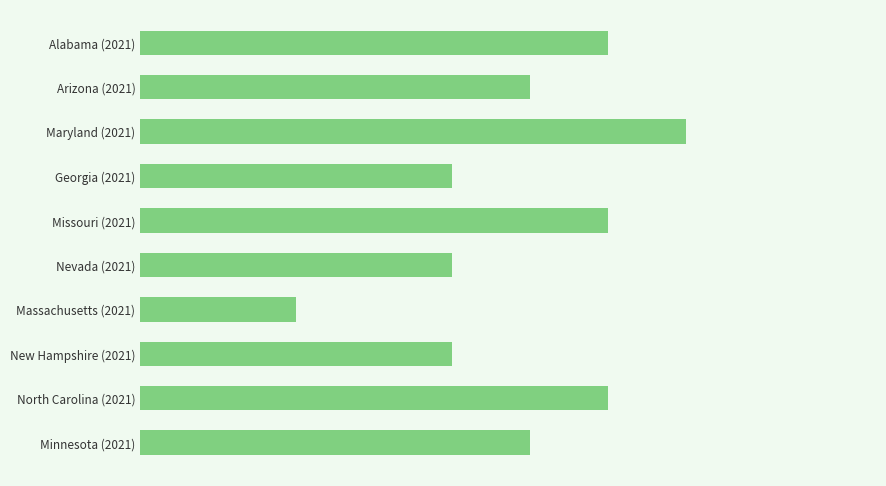

What is the difference between the maximum and minimum values?

5